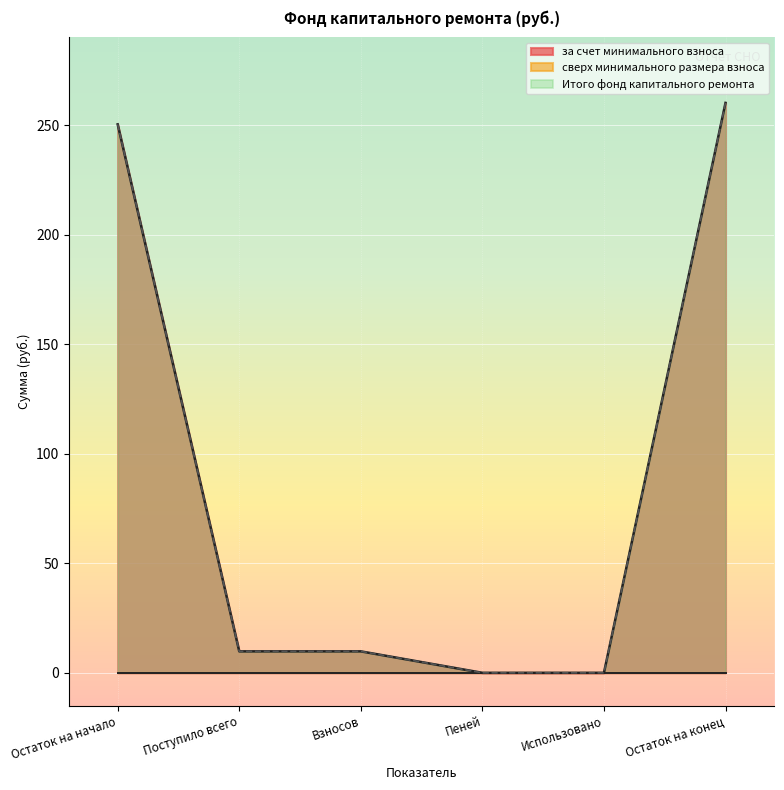

What is the maximum value for за счет минимального взноса?

260.1